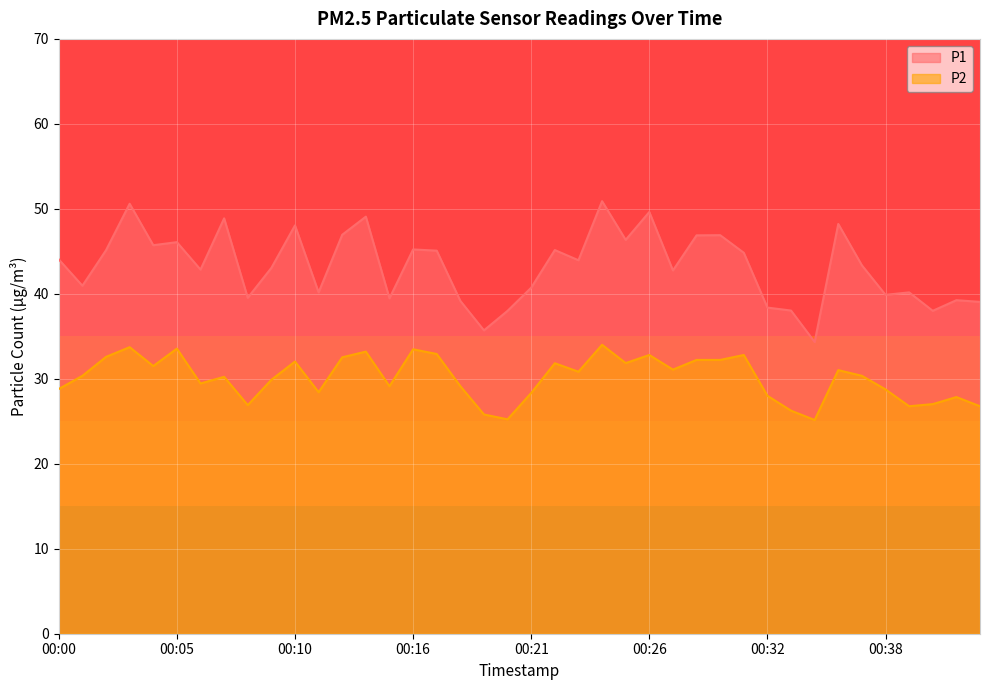

What is the total value across all series at 00:42?

65.8